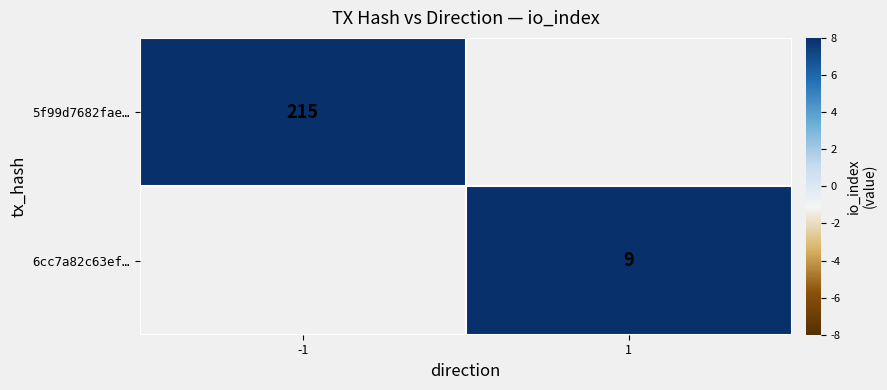

Between 1 and -1, which is larger?

-1